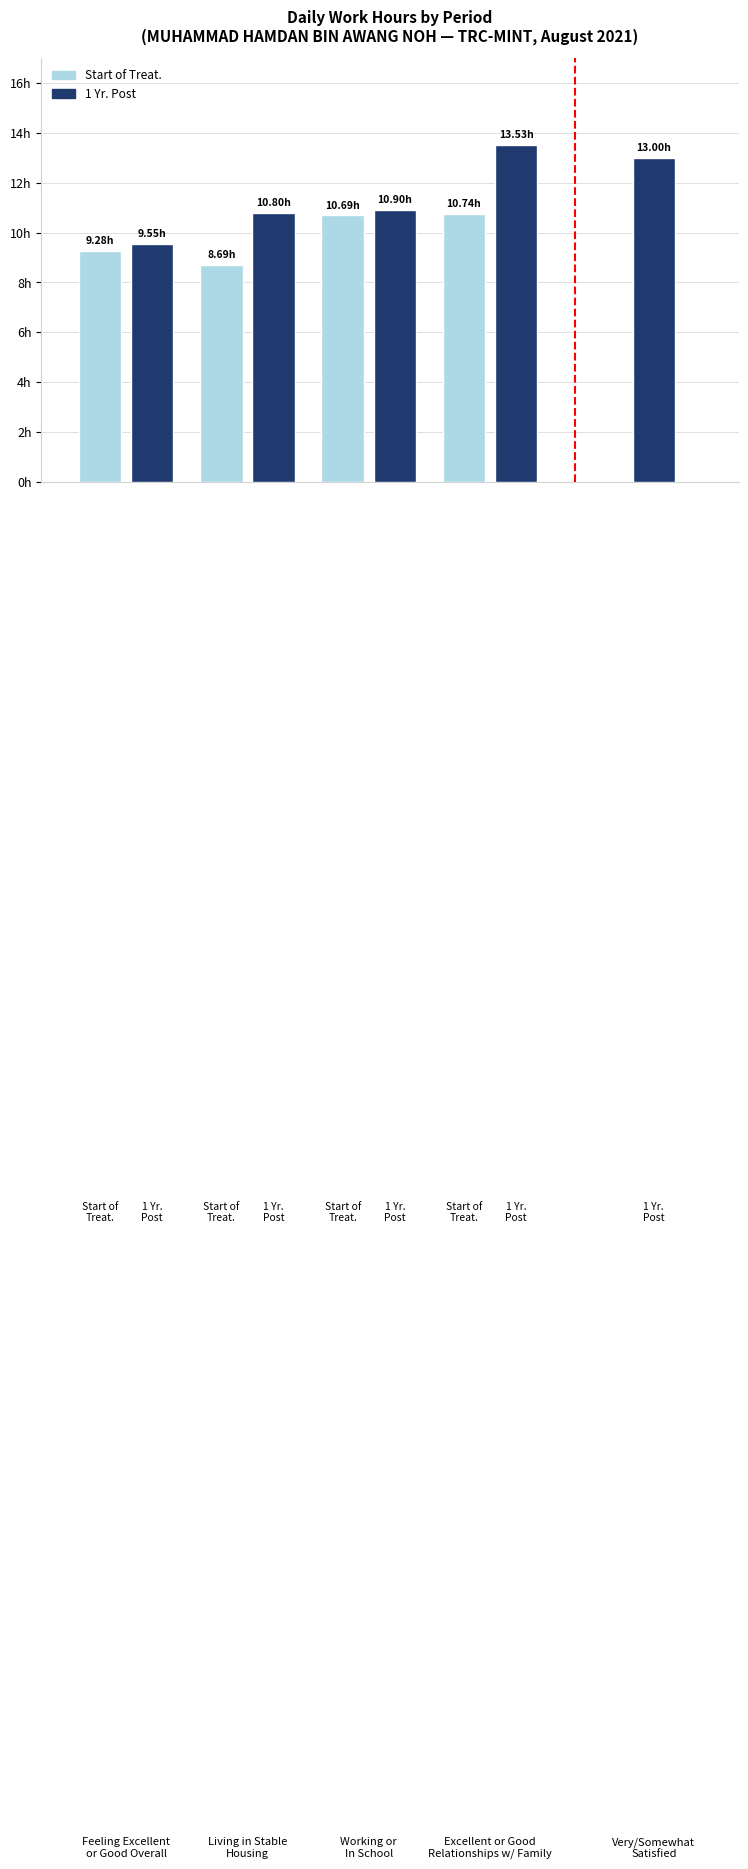

Rank the series by their maximum value, from highest to lowest.

1 Yr. Post, Start of Treat.